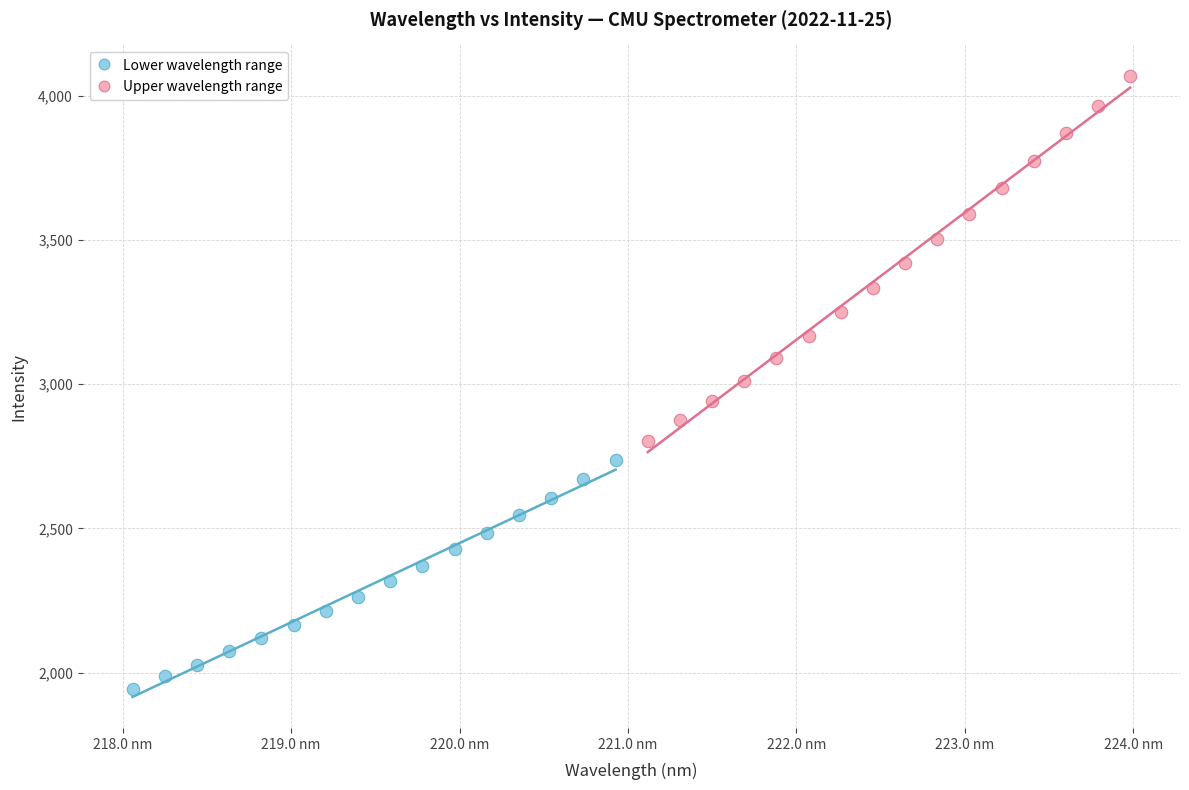

Which series contains the highest Y value?

Upper wavelength range